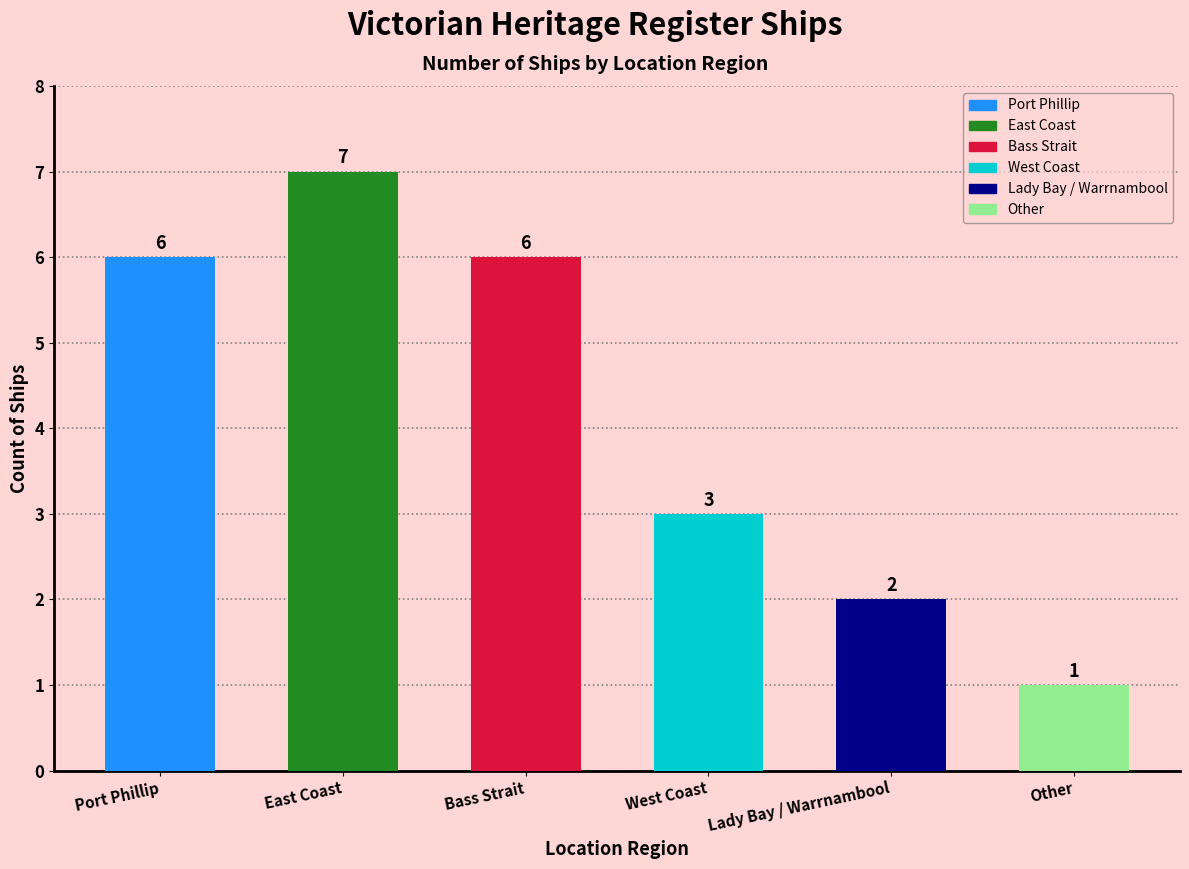

What is the ratio of the value at Bass Strait to the value at Port Phillip?

1.0